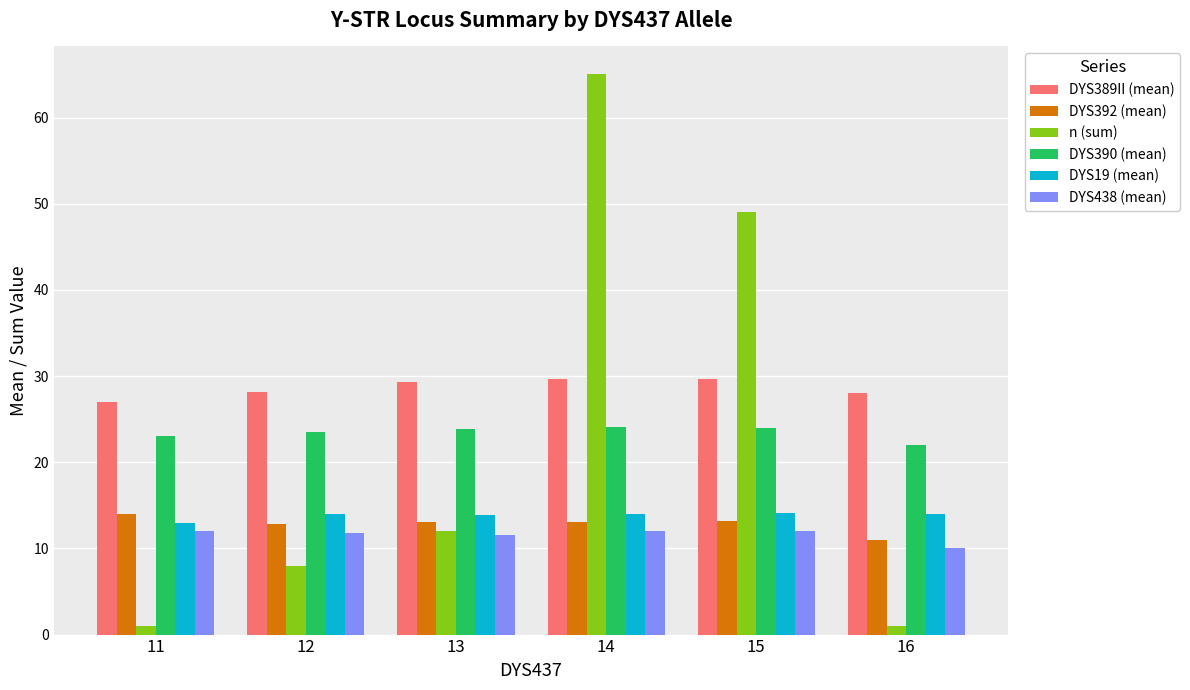

What is the sum of all DYS390 (mean) values?

140.4